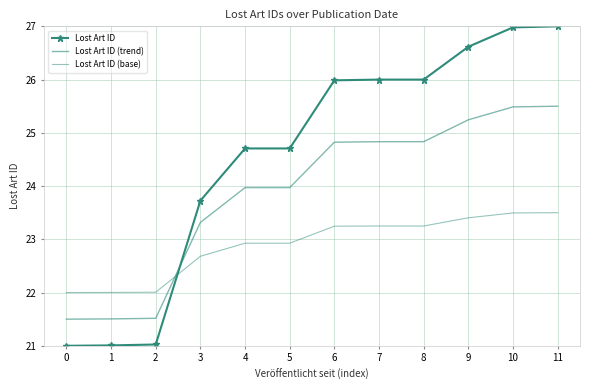

What is the sum of all Lost Art ID (trend) values?

286.5